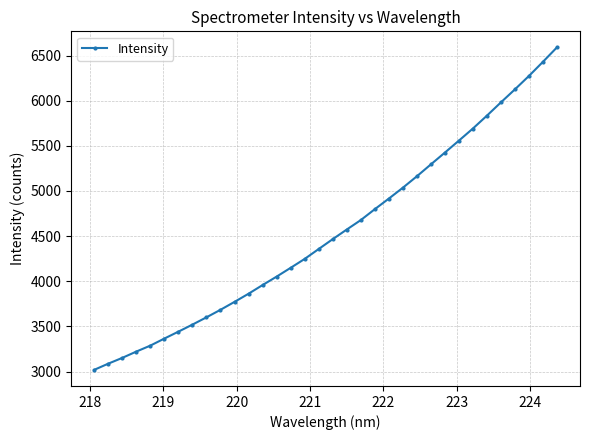

What is the value of the 17th point from the left?

4356.5